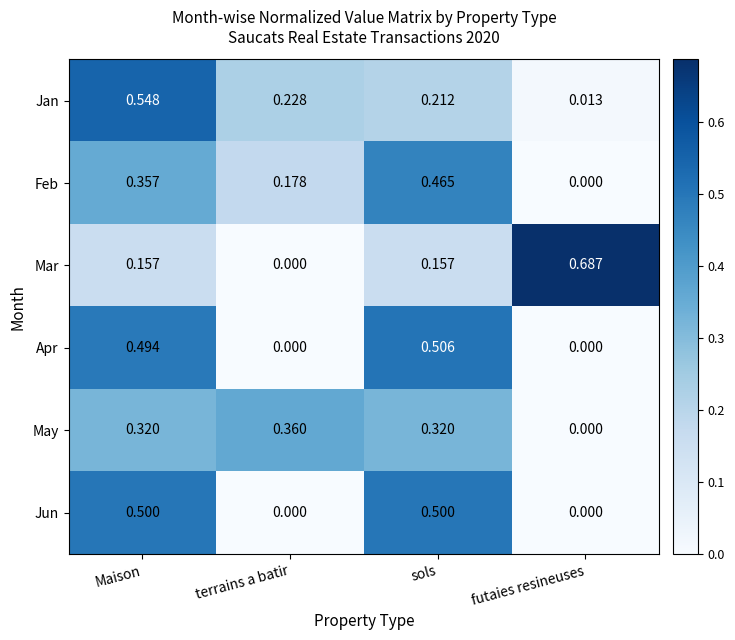

Which series changed the most between sols and futaies resineuses?

Mar